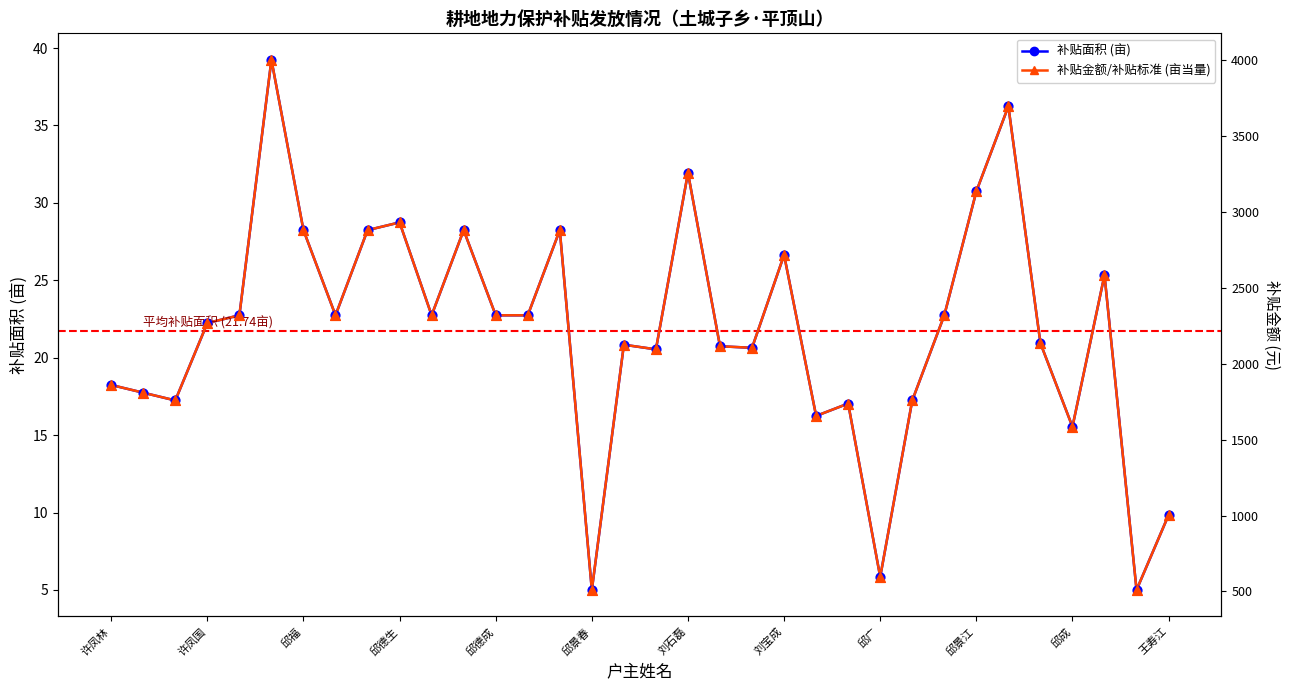

Which series contains the highest Y value?

补贴金额/补贴标准 (亩当量)